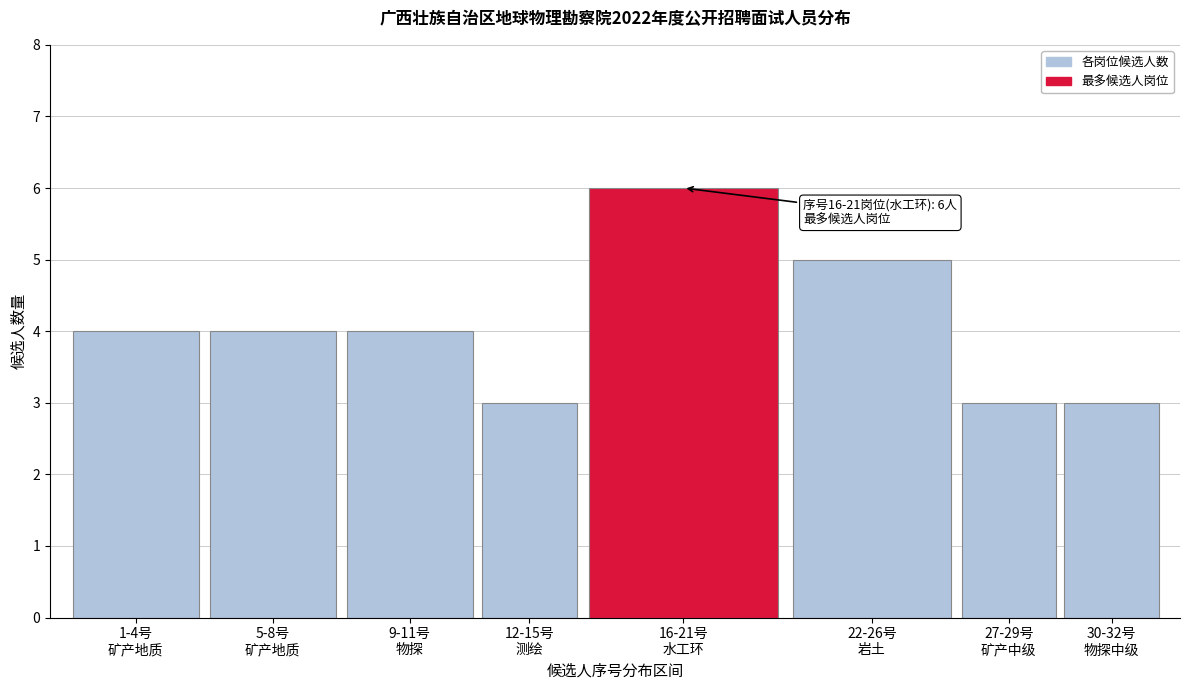

Reading left to right, what are all the values shown in this chart?

4	4	4	3	6	5	3	3